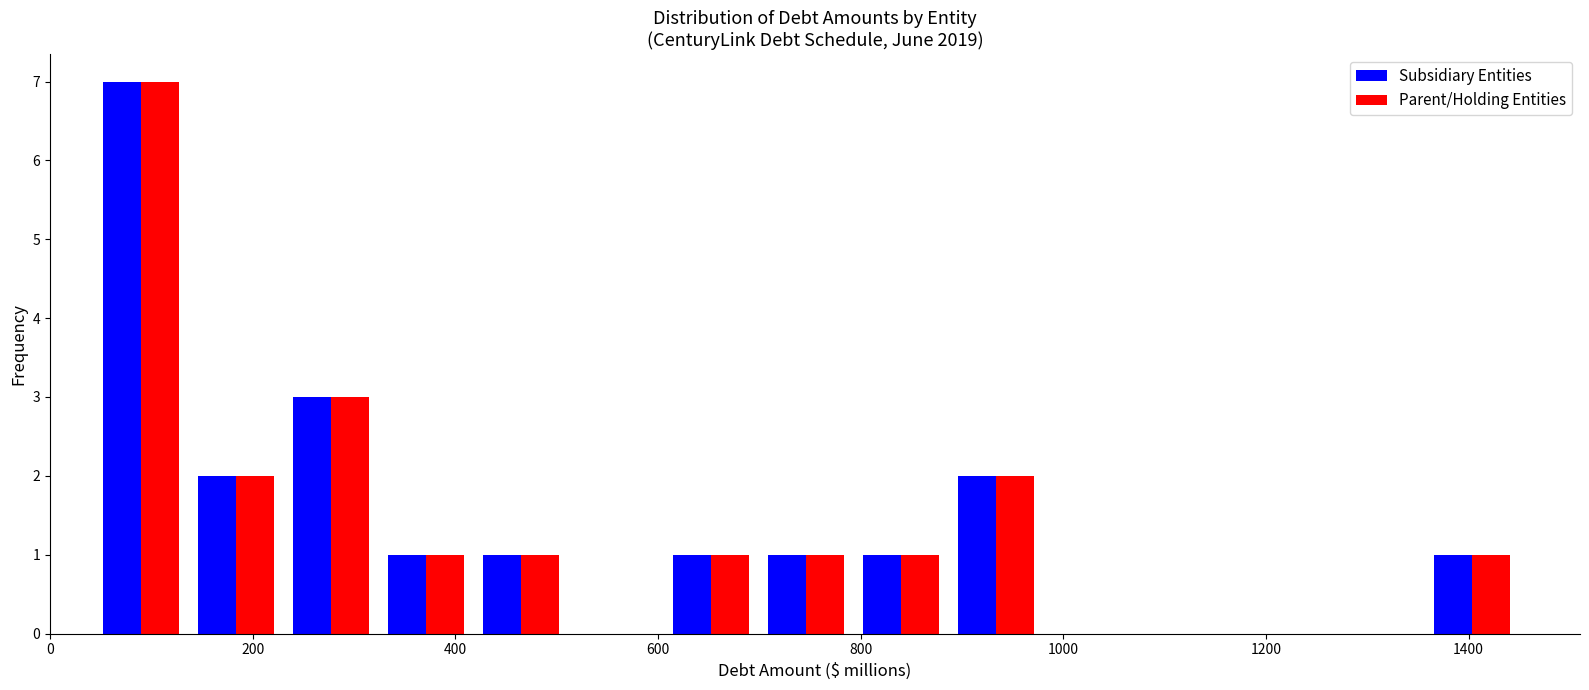

What is the height of the Parent/Holding Entities bar covering 140 to 240 on the x-axis? Neither the bar edges nor the heights are printed on the chart, so give them approximately, as read against the axes.

2